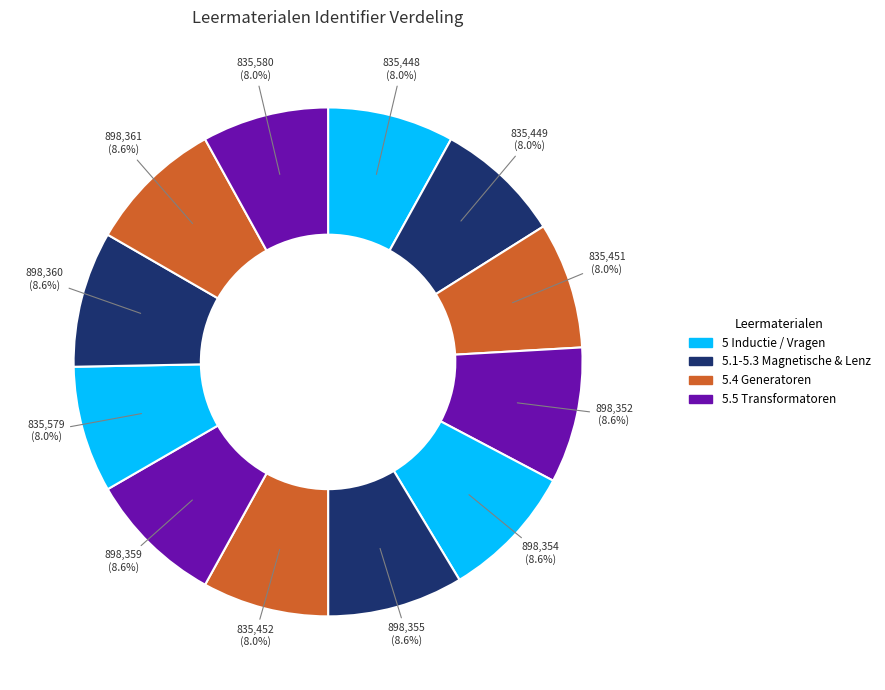

Which slice is the largest?

Vragen (898361)